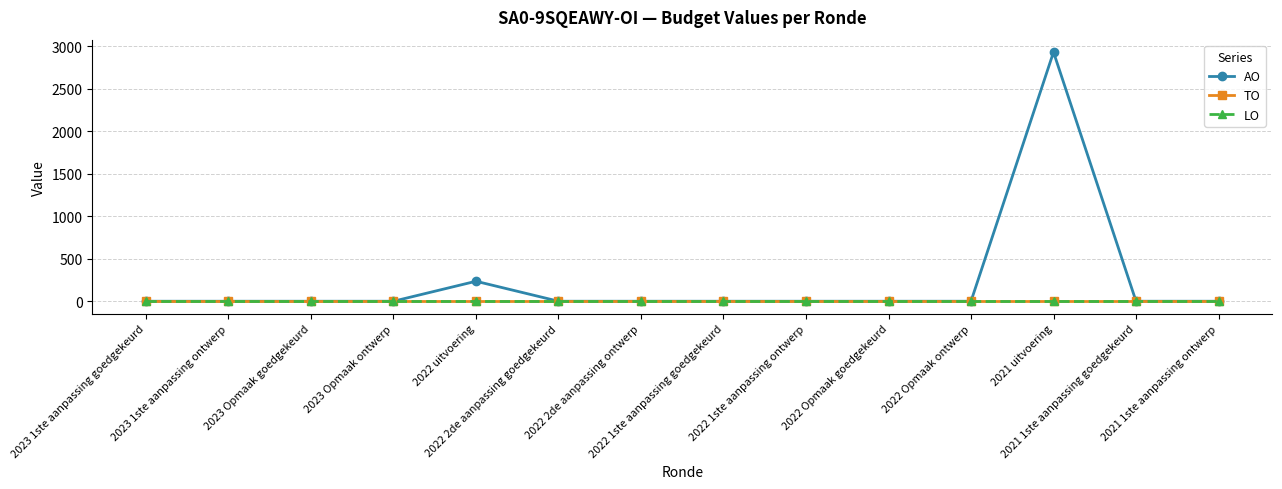

What position from the right is 2023 Opmaak ontwerp?

11